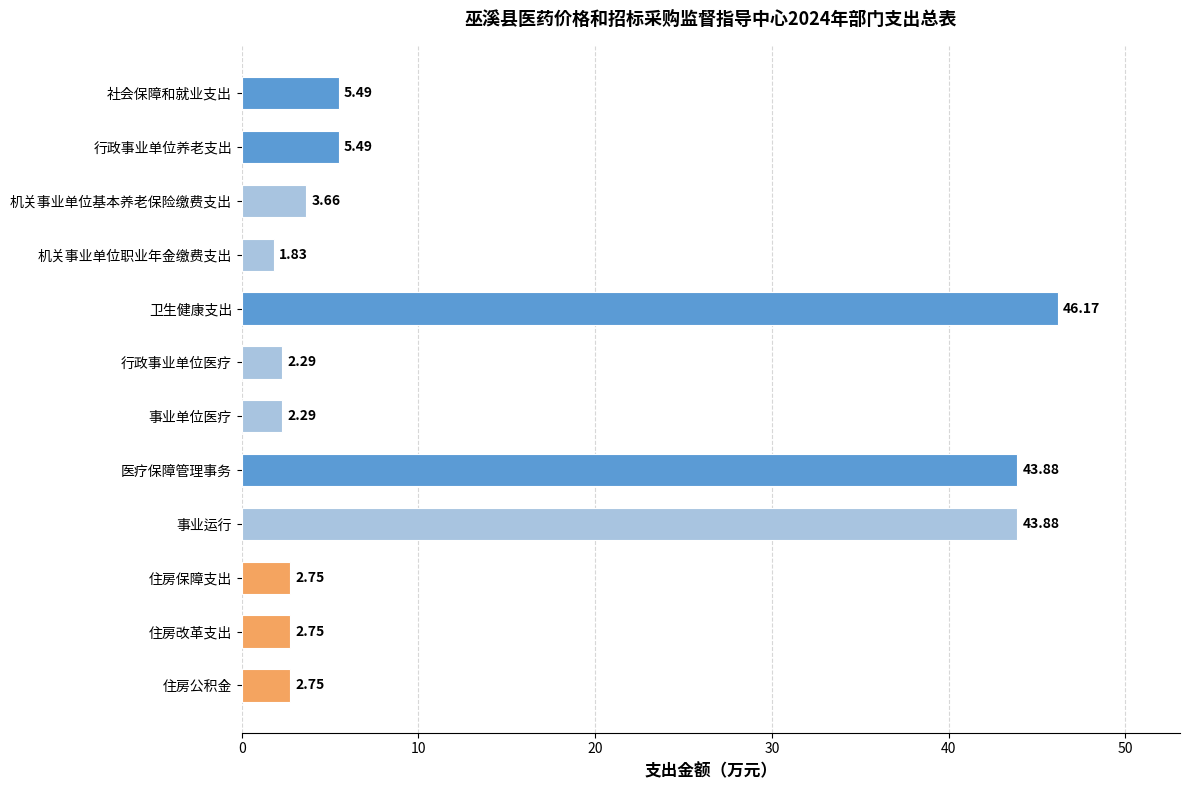

What is the difference between the maximum and minimum values?

44.3